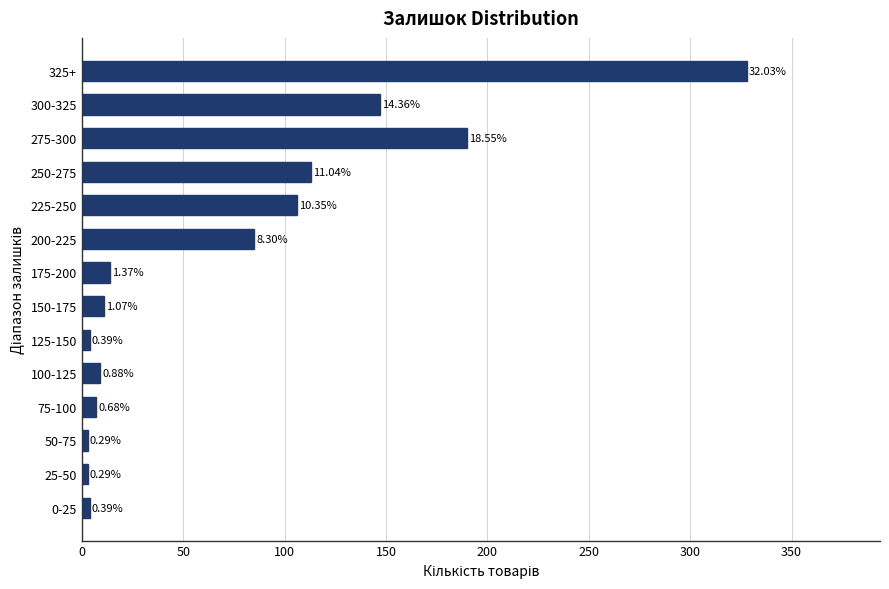

Does the chart contain any negative values?

No